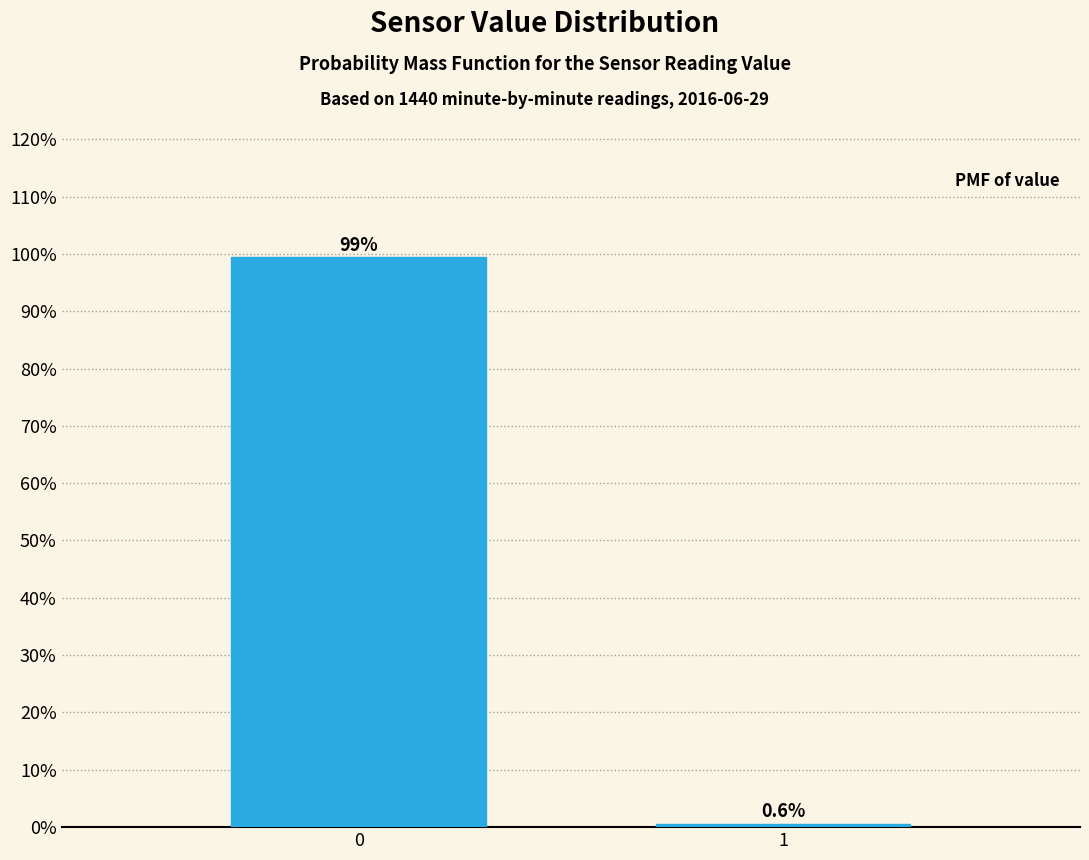

Reading left to right, extract all data points from this chart.

0=99.4	1=0.6